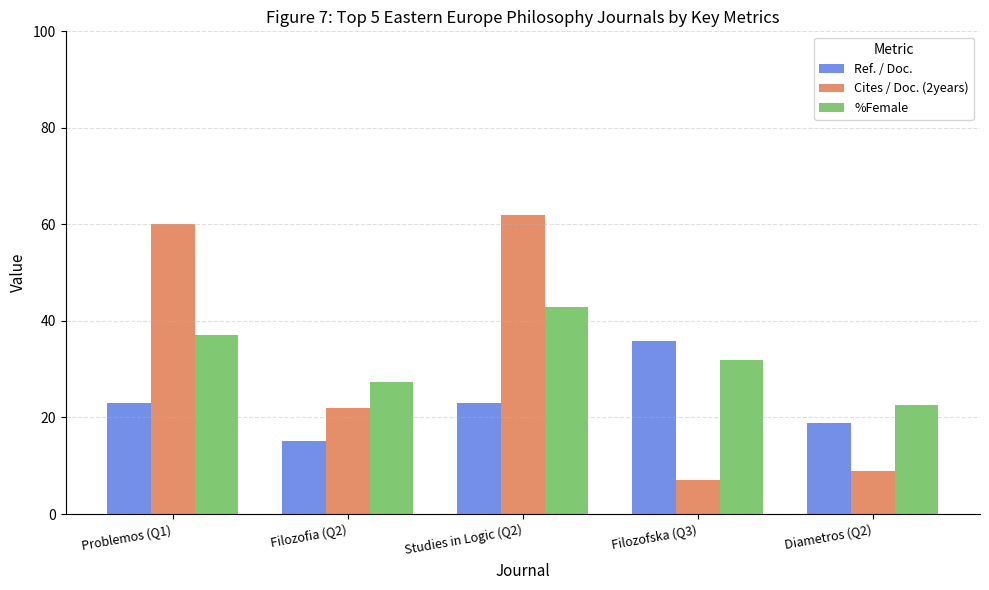

Does the chart contain any negative values?

No